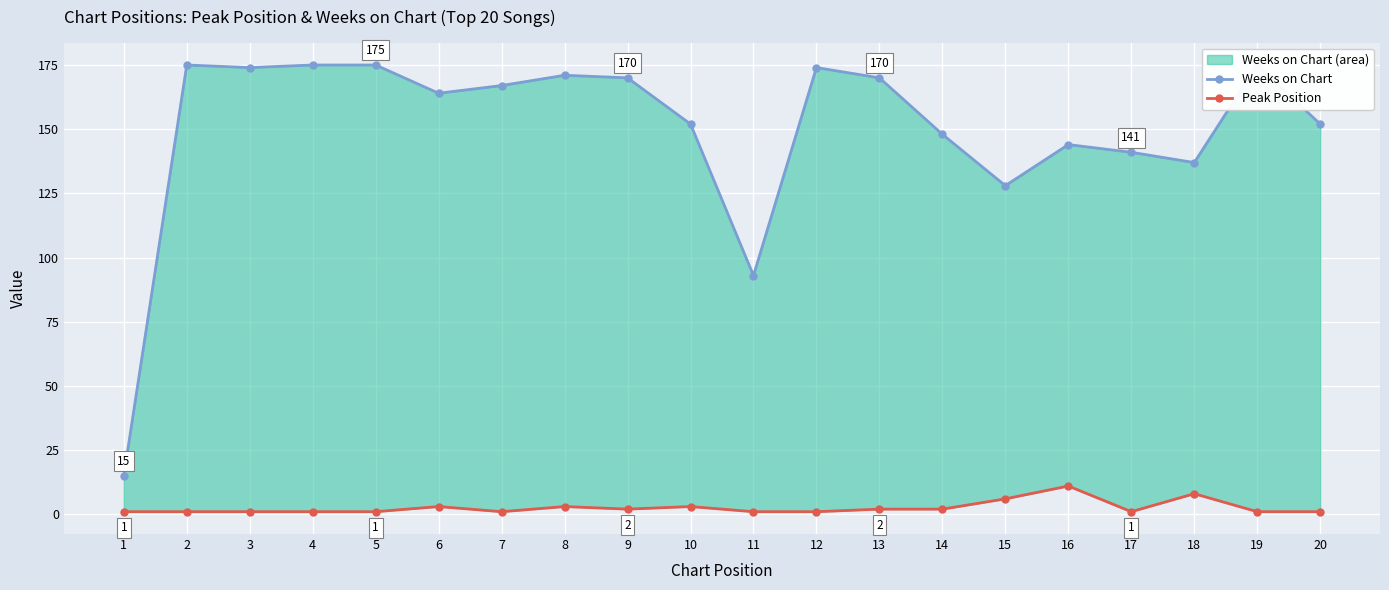

What is the average value of the Weeks on Chart series?

150